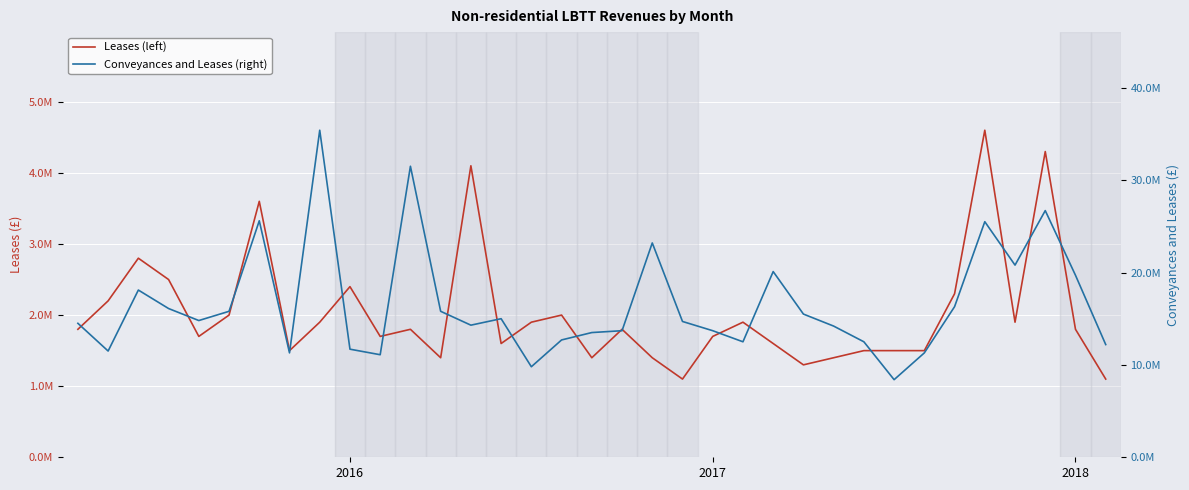

Reading left to right, extract all data points from this chart.

Leases (left): 1800000	2200000	2800000	2500000	1700000	2000000	3600000	1500000	1900000	2400000	1700000	1800000	1400000	4100000	1600000	1900000	2000000	1400000	1800000	1400000	1100000	1700000	1900000	1600000	1300000	1400000	1500000	1500000	1500000	2300000	4600000	1900000	4300000	1800000	1100000
Conveyances and Leases (right): 14500000	11500000	18100000	16100000	14800000	15800000	25600000	11300000	35400000	11700000	11100000	31500000	15800000	14300000	15000000	9800000	12700000	13500000	13700000	23200000	14700000	13700000	12500000	20100000	15500000	14200000	12500000	8400000	11300000	16300000	25500000	20800000	26700000	19700000	12200000